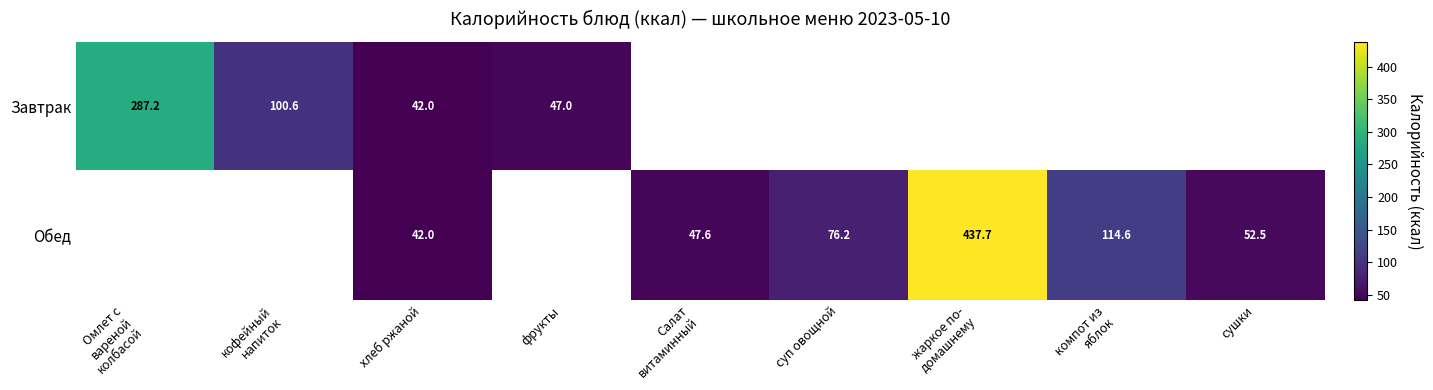

The value of Обед at хлеб ржаной is 14.6. True or false?

False